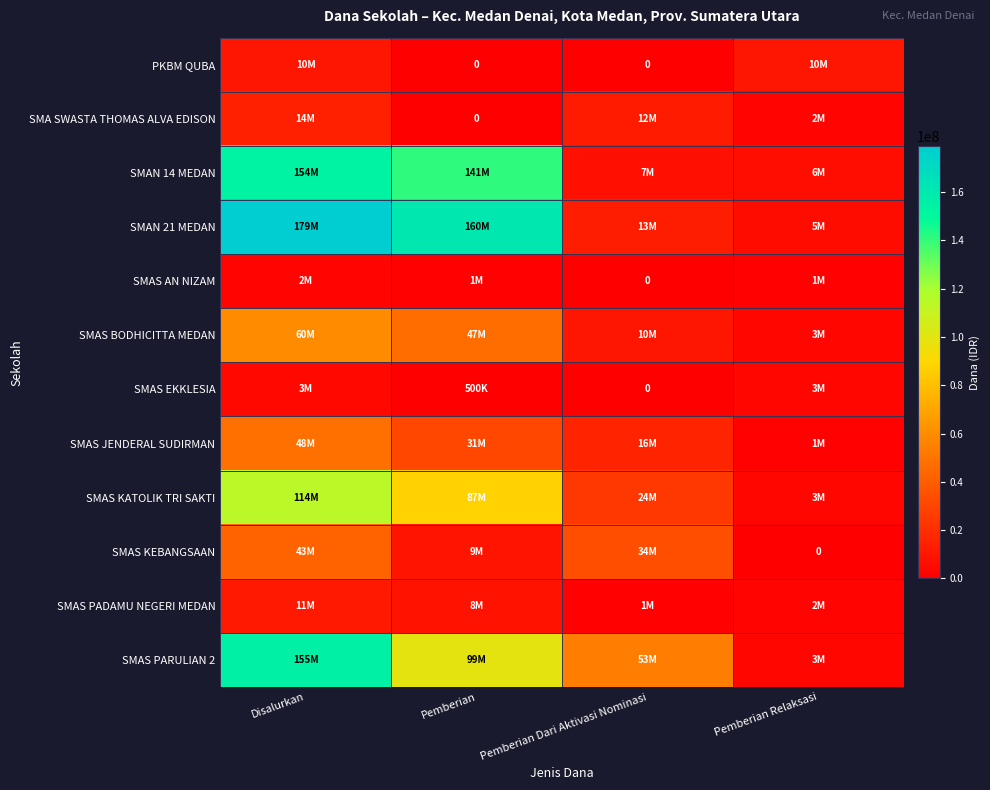

Which series has the widest spread of values?

SMAN 21 MEDAN